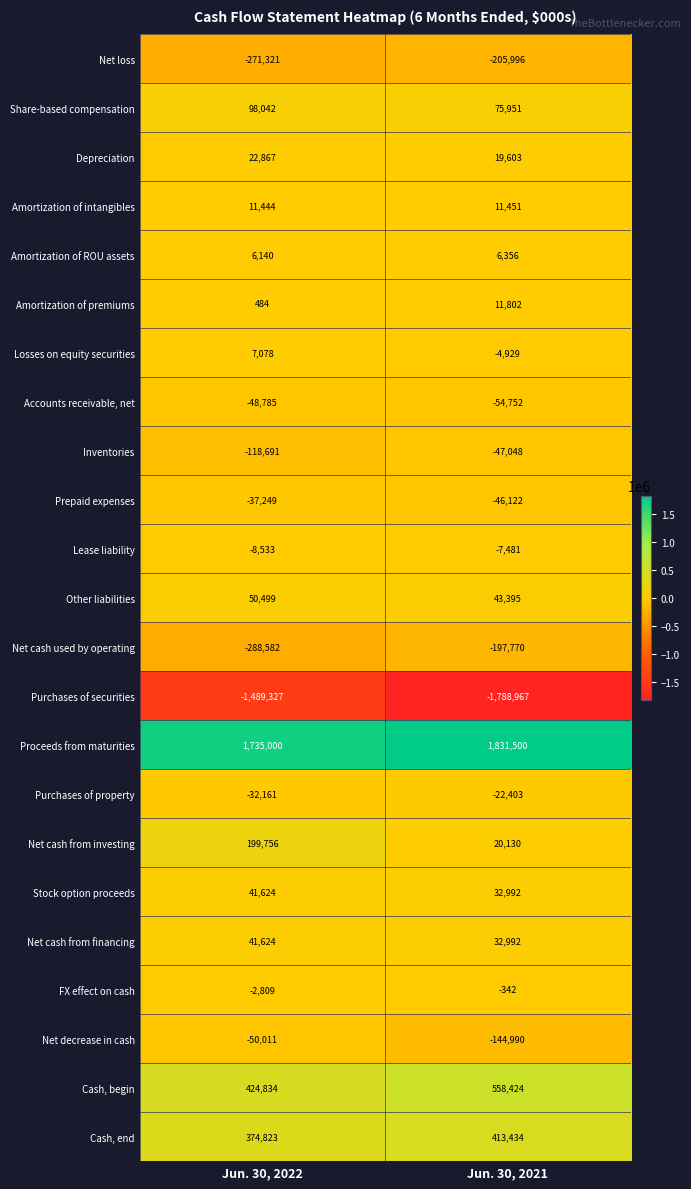

Which series has the largest total across all categories?

Proceeds from maturities